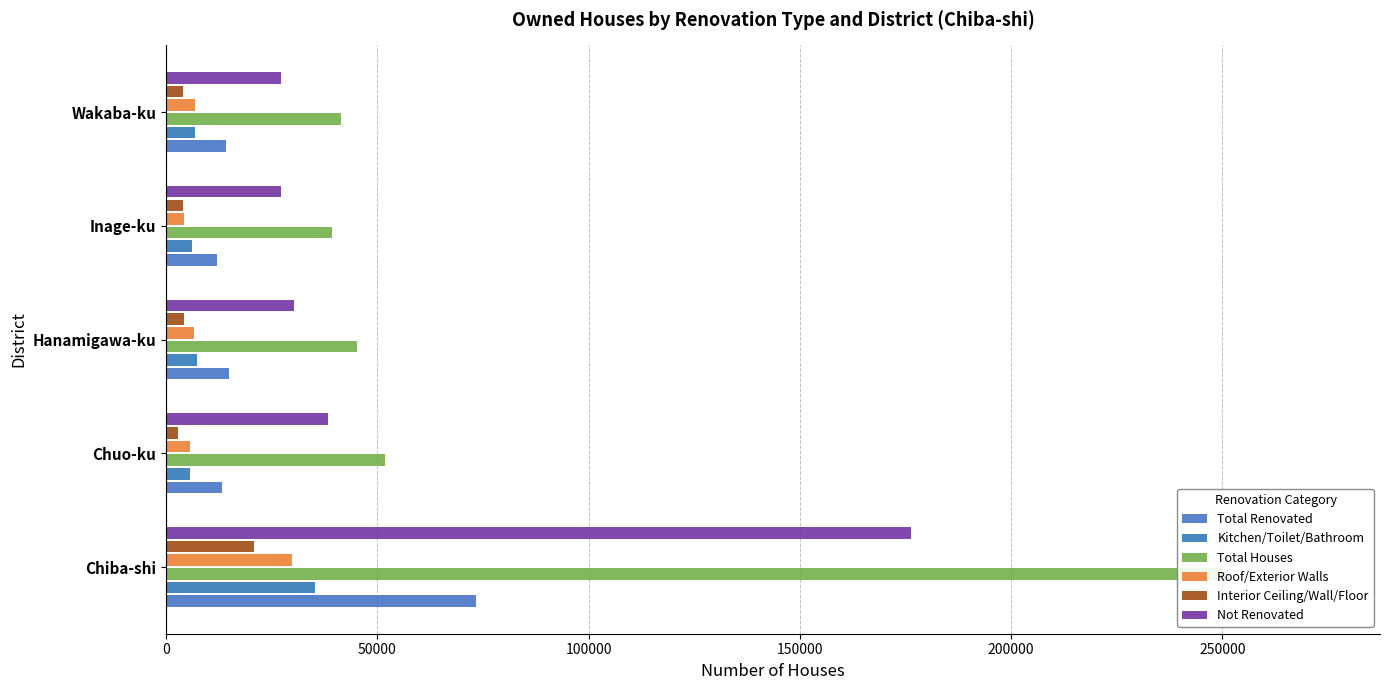

At how many categories does at least one series exceed 148970?

1